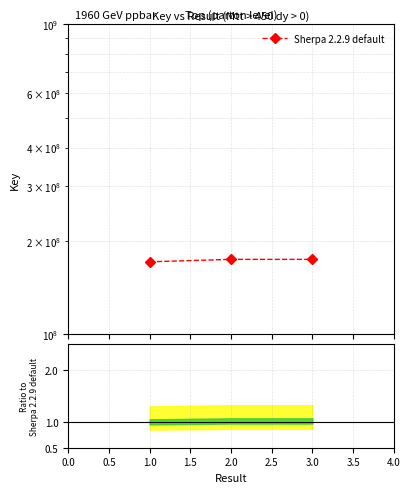

What position from the left is 2.0?

2